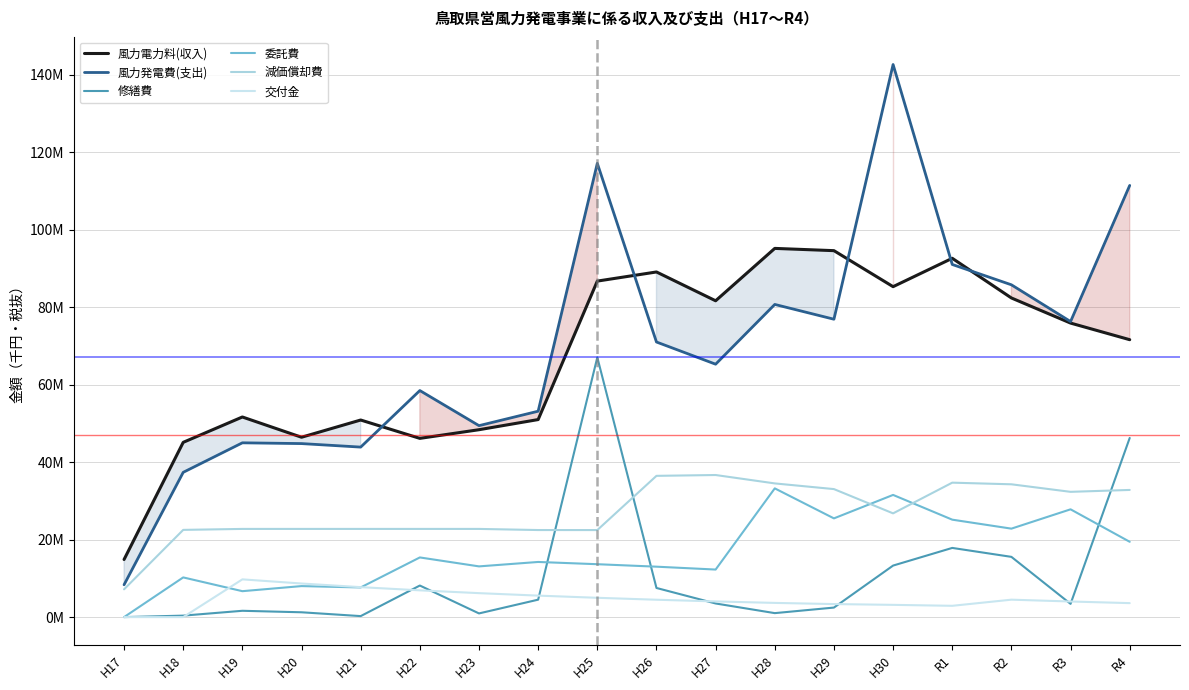

Reading right to left, list all the values displayed in this chart.

風力電力料(収入): 71586	75873	82352	92590	85270	94561	95144	81628	89062	86706	50975	48356	46124	50857	46414	51639	45096	14866
風力発電費(支出): 111392	76266	85750	90996	142594	76868	80683	65263	70988	117094	53130	49404	58462	43869	44777	44974	37357	8344
修繕費: 46231	3421	15545	17853	13297	2459	1025	3516	7519	67021	4498	950	8147	258	1245	1630	380	0
委託費: 19434	27812	22827	25145	31530	25476	33219	12271	13012	13650	14229	13088	15396	7650	8003	6690	10242	0
減価償却費: 32815	32325	34270	34693	26771	33033	34499	36665	36451	22460	22467	22756	22756	22756	22756	22756	22508	7171
交付金: 3607	4026	4498	2915	3160	3364	3664	4043	4483	4983	5544	6182	6906	7730	8668	9738	0	0